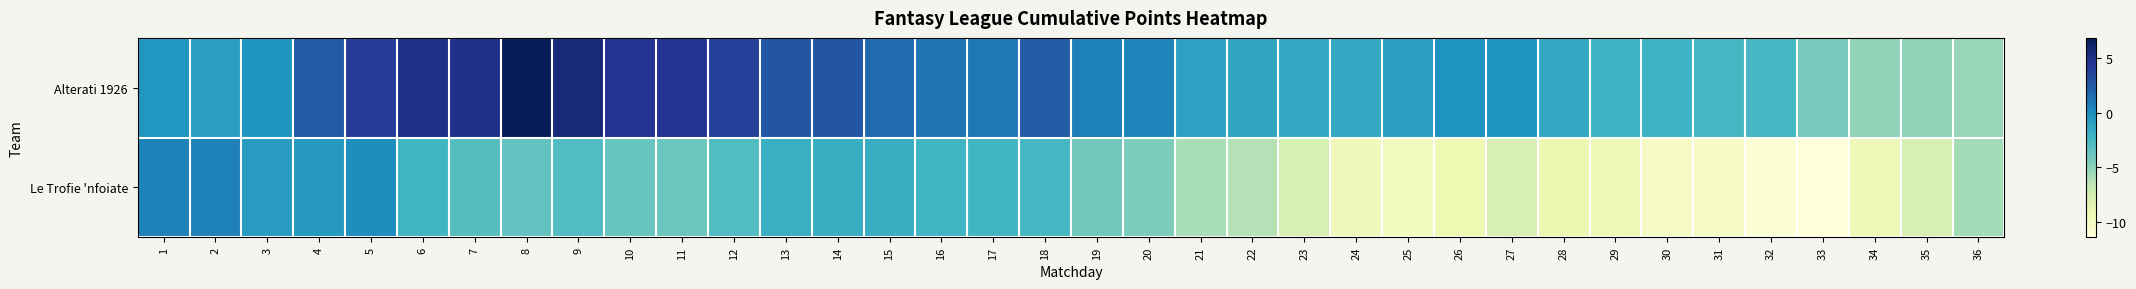

At which category does the chart reach its peak across all series?

8